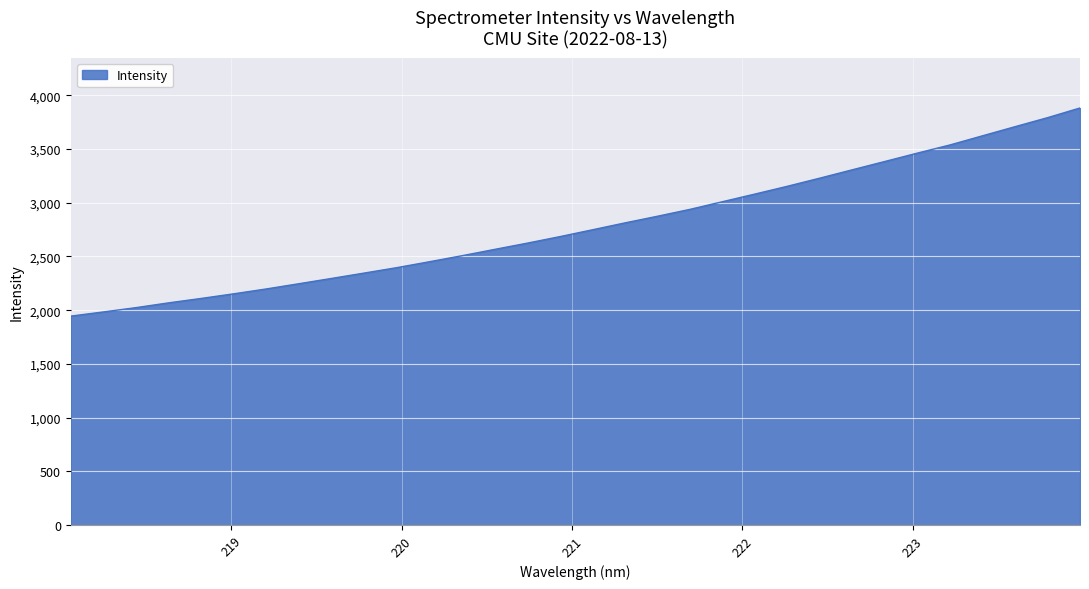

What is the greatest value displayed?

3883.3